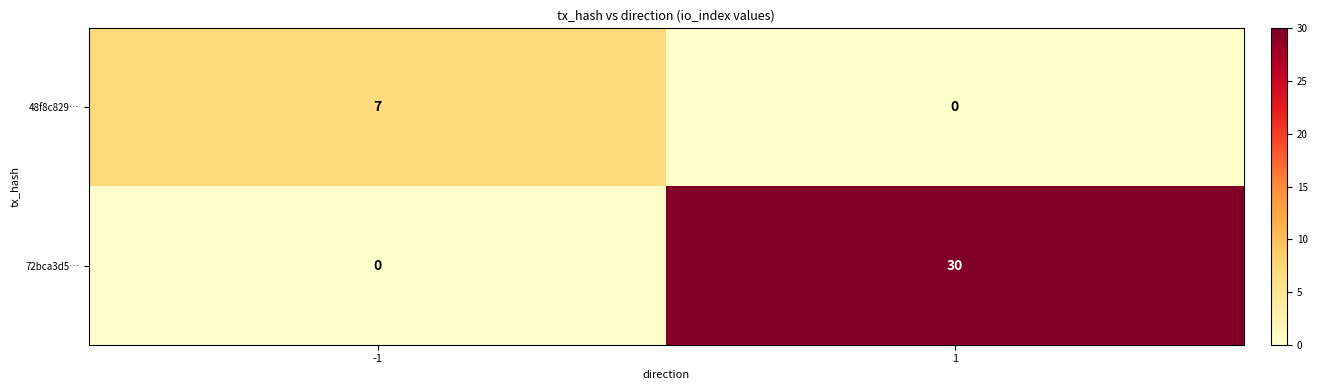

List the series in order of their peak value, highest first.

72bca3d5…, 48f8c829…